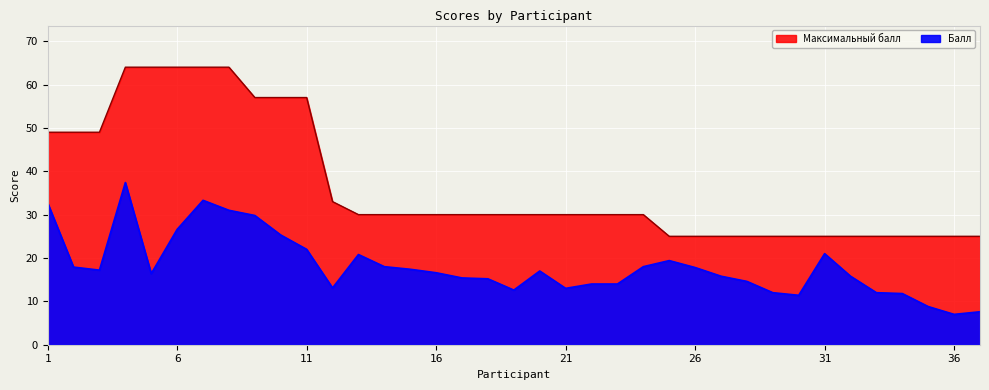

True or false: Балл and Максимальный балл intersect in this chart.

False